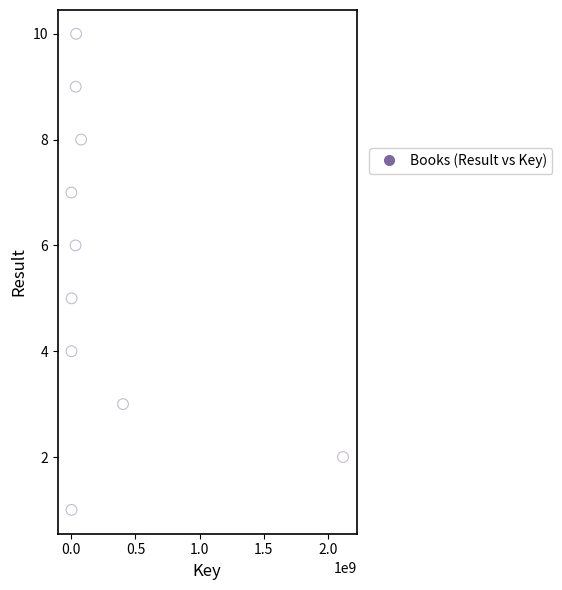

What is the range of Y values (max minus min)?

9